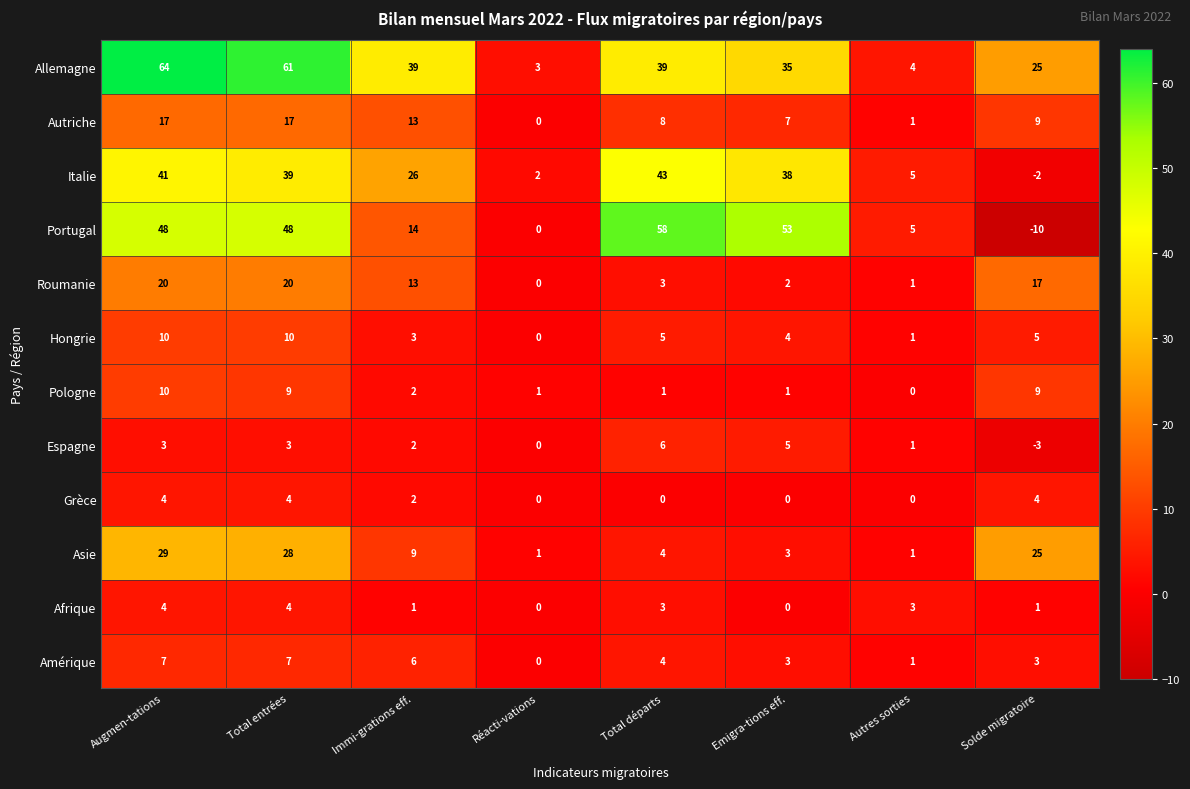

What is the spread (max minus min) of values at Autres sorties?

5